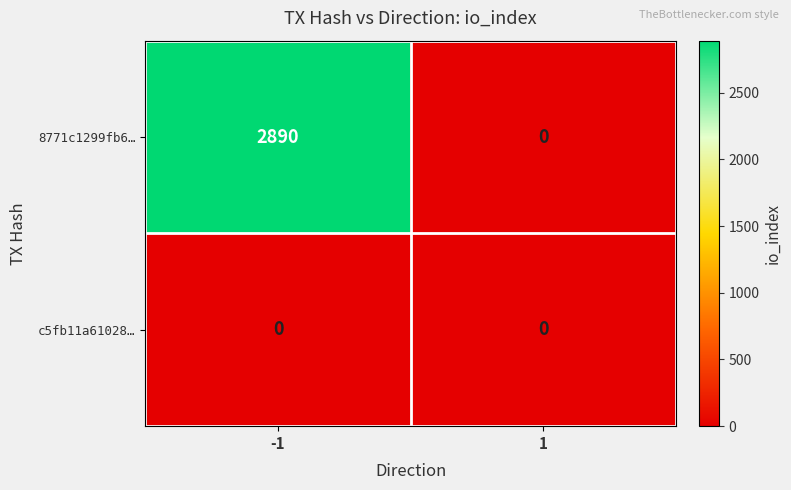

Which label corresponds to the largest value in the chart?

-1